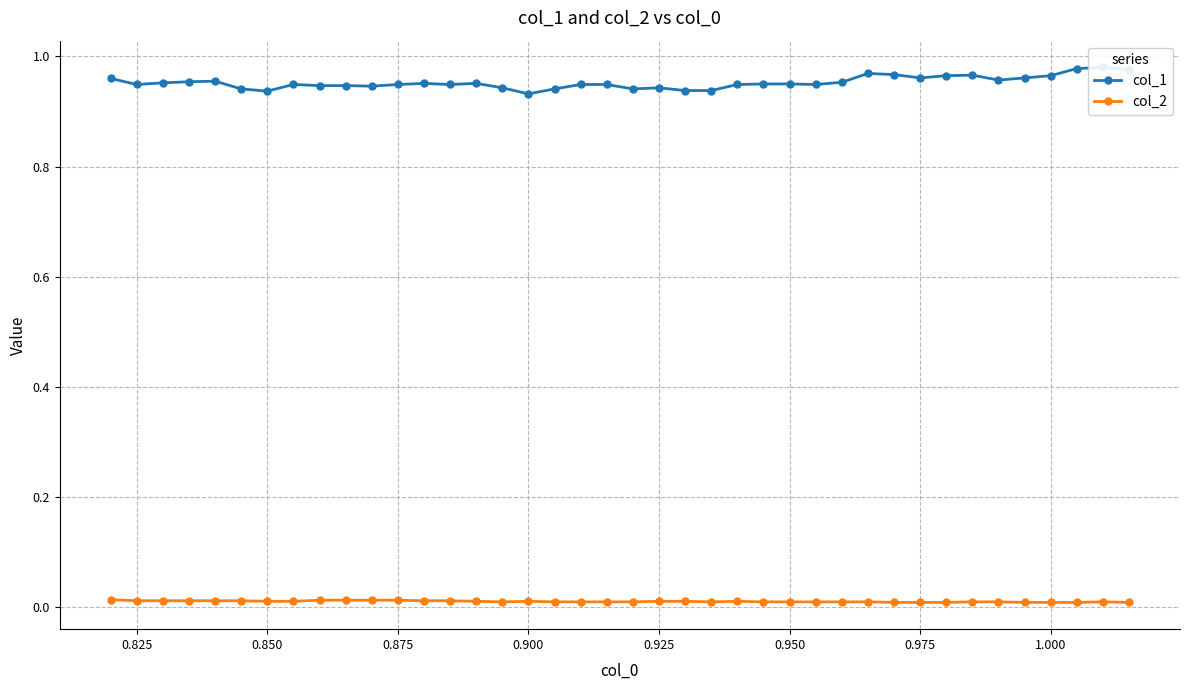

What is the difference between the highest and lowest values at 0.975?

1.0